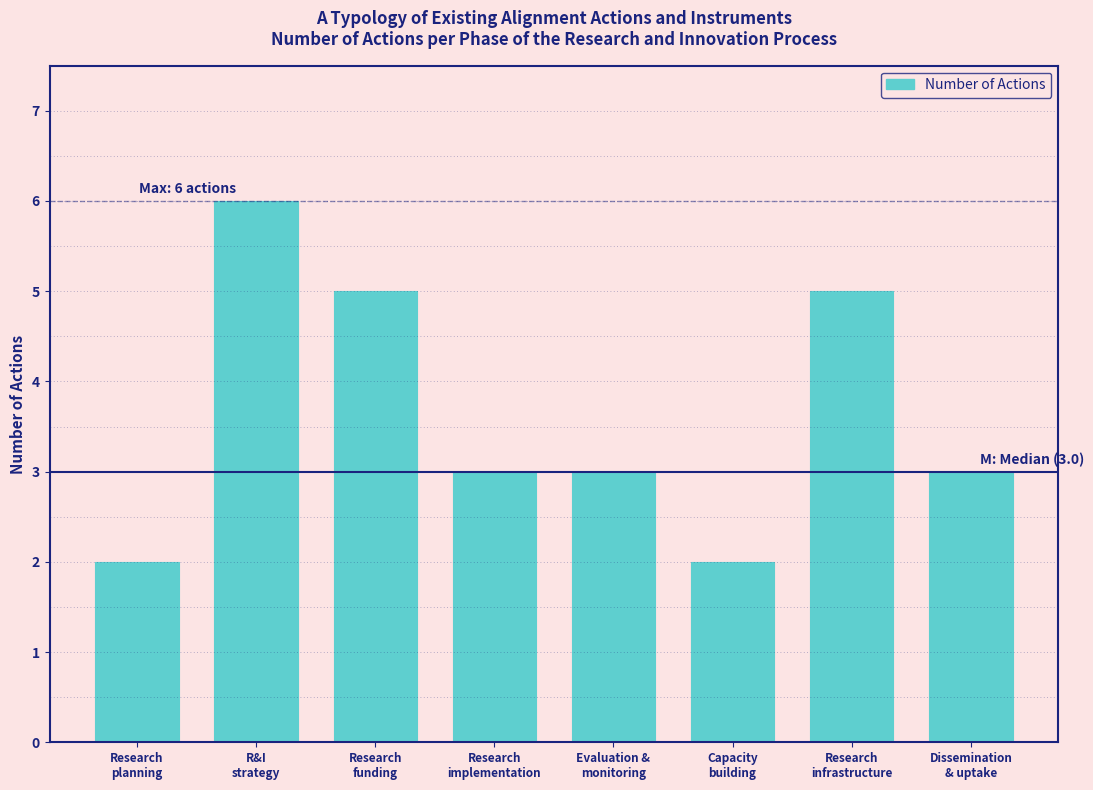

Reading right to left, transcribe all the data shown in this chart.

3	5	2	3	3	5	6	2